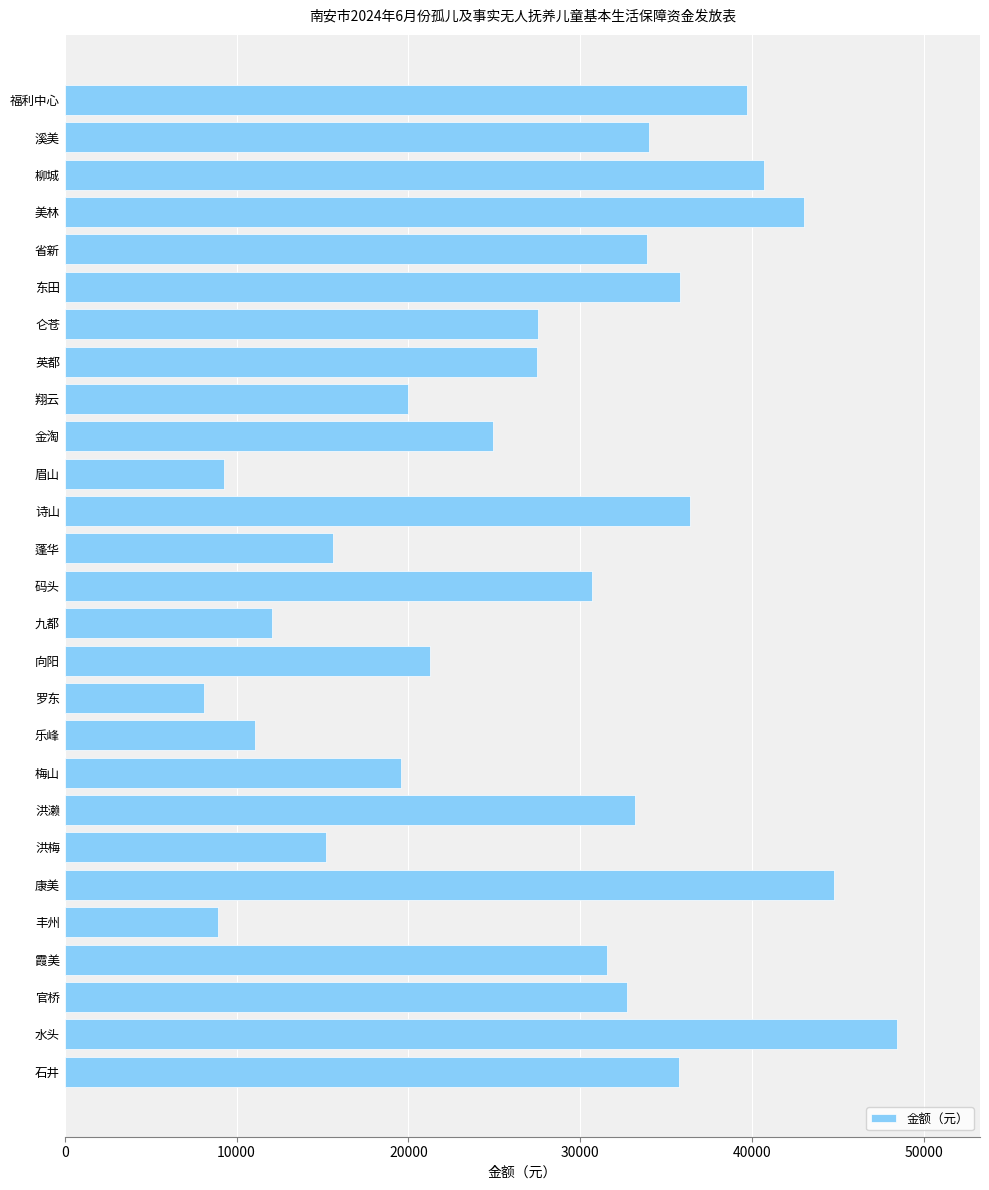

How many categories are shown in the chart?

27